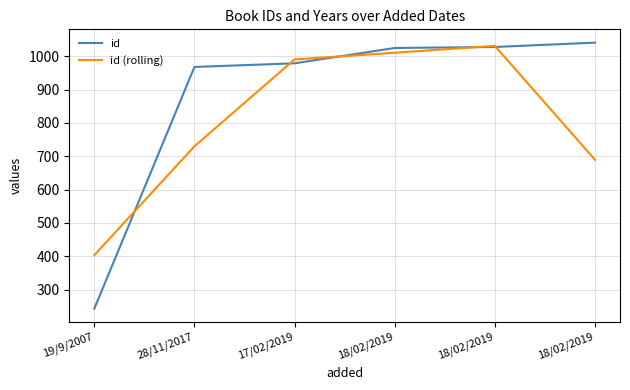

Reading right to left, extract all data points from this chart.

id: 18/02/2019=1041.0	18/02/2019=1028.0	18/02/2019=1025.0	17/02/2019=979.0	28/11/2017=968.0	19/9/2007=243.0
id (rolling): 18/02/2019=689.7	18/02/2019=1031.3	18/02/2019=1010.7	17/02/2019=990.7	28/11/2017=730.0	19/9/2007=403.7